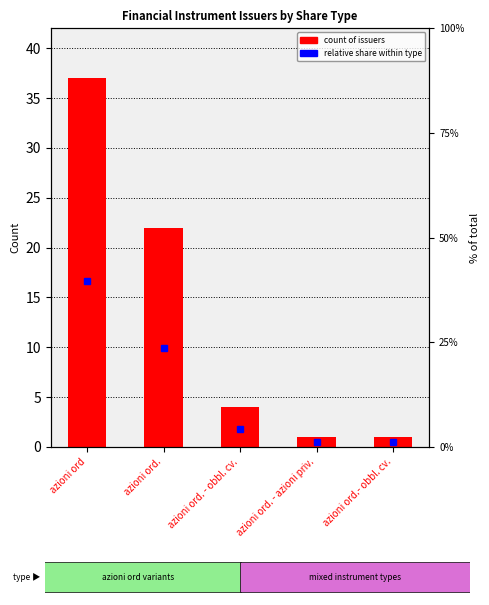

True or false: the data shows 2 at azioni ord. - azioni priv..

False